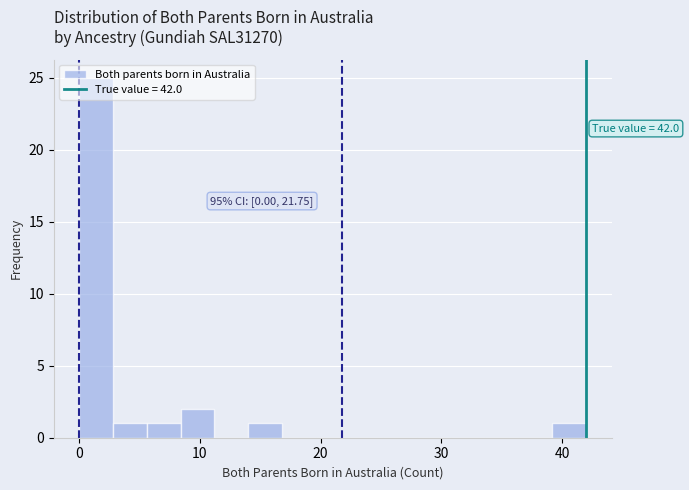

Around what value on the x-axis is the tallest bar? Give the approximate position of its centre, as read against the axis.

1